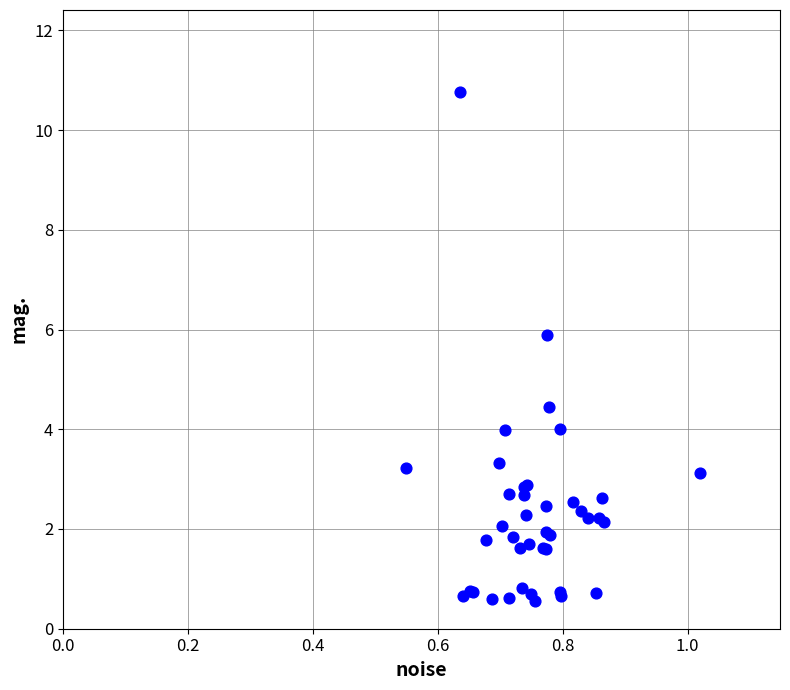

What Y value in the scatter plot is closest to 5?

4.4